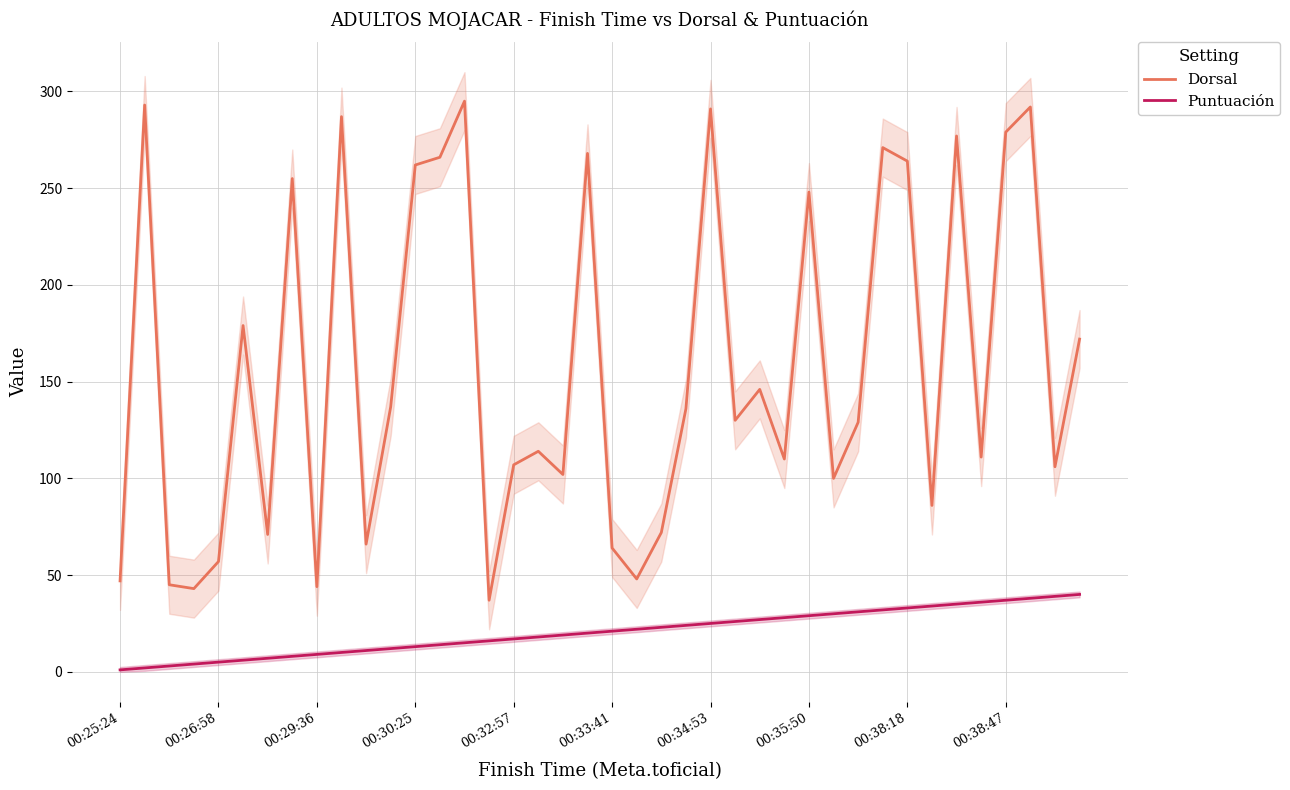

Which category has the highest value in the Puntuación series?

39